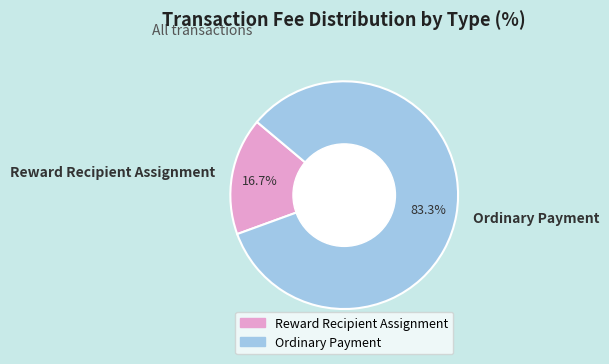

How much of the chart is everything except Reward Recipient Assignment?

83.3%